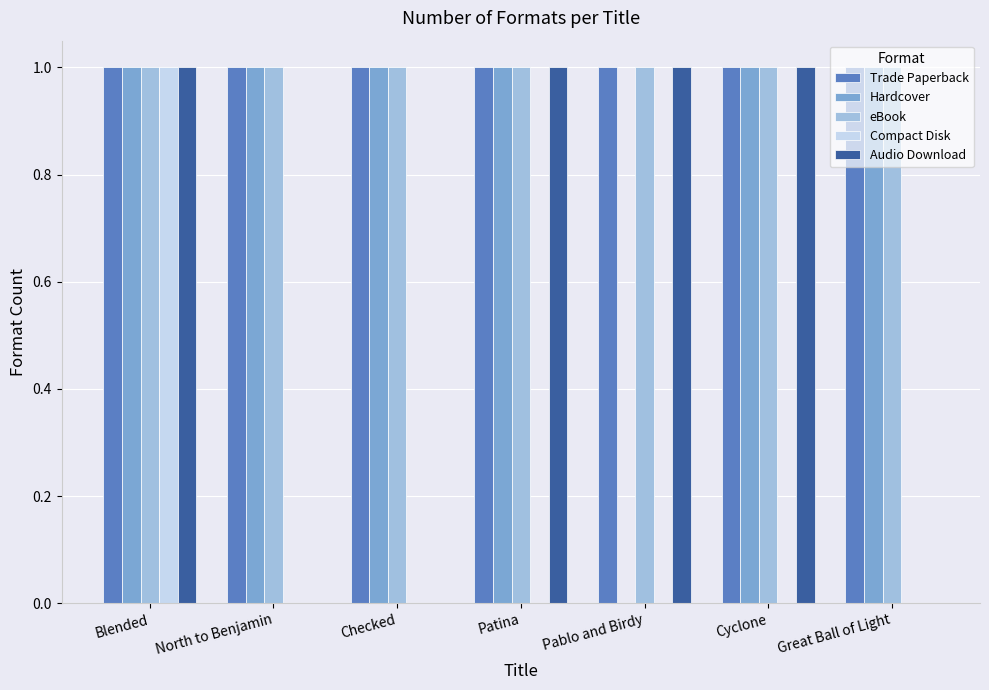

What are all the series names shown in the legend?

Trade Paperback, Hardcover, eBook, Compact Disk, Audio Download